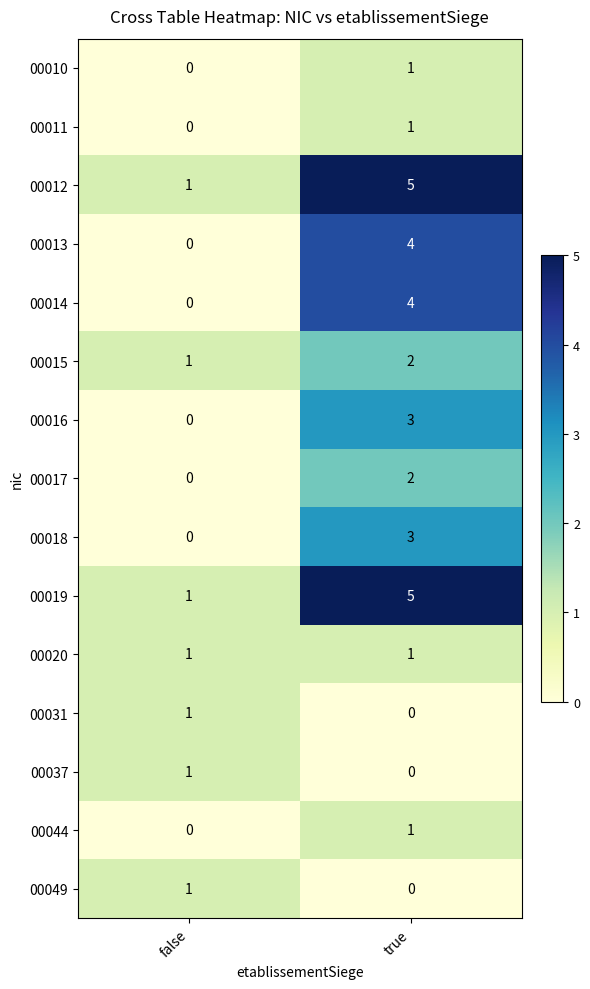

Where is 00031 nearest to the value 0?

true